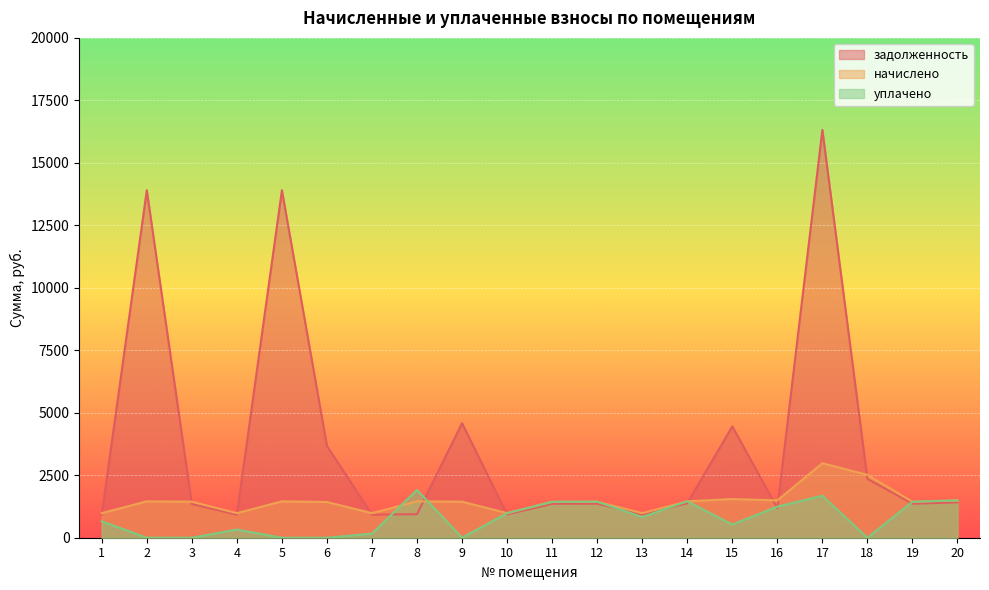

How many lines are shown in the chart?

3